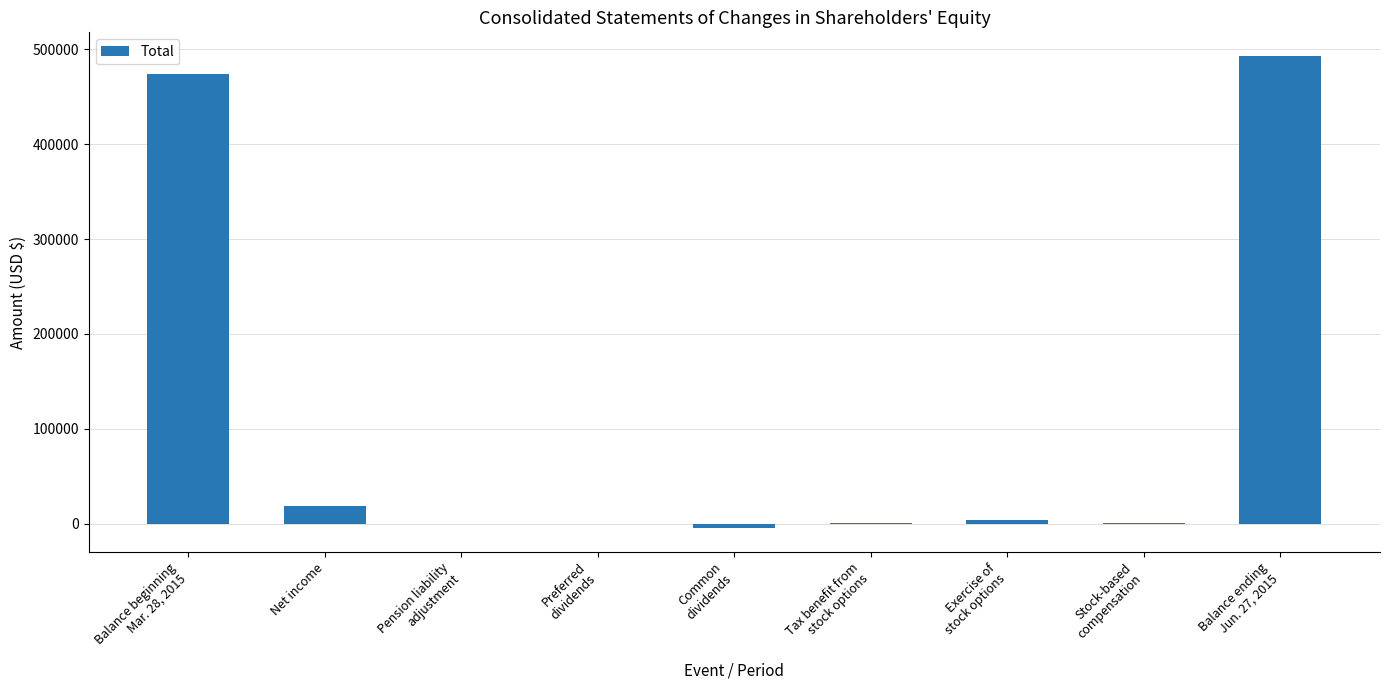

What is the sum of all values?

985956